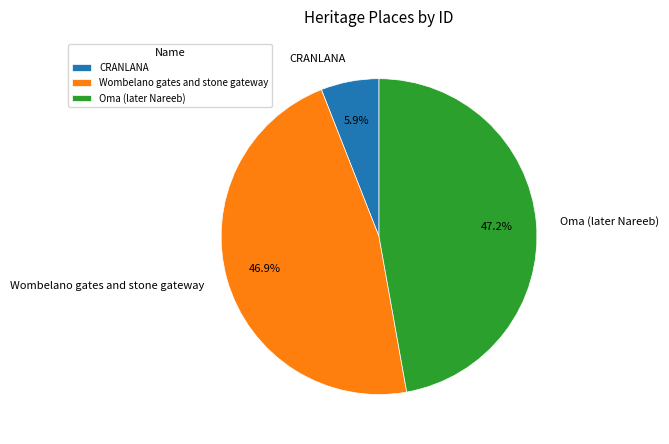

What percentage is the CRANLANA slice, to the nearest percent?

6%